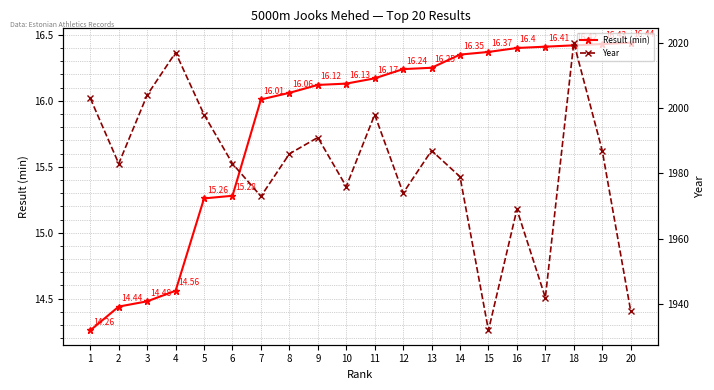

What is the minimum value for Year?

1932.0